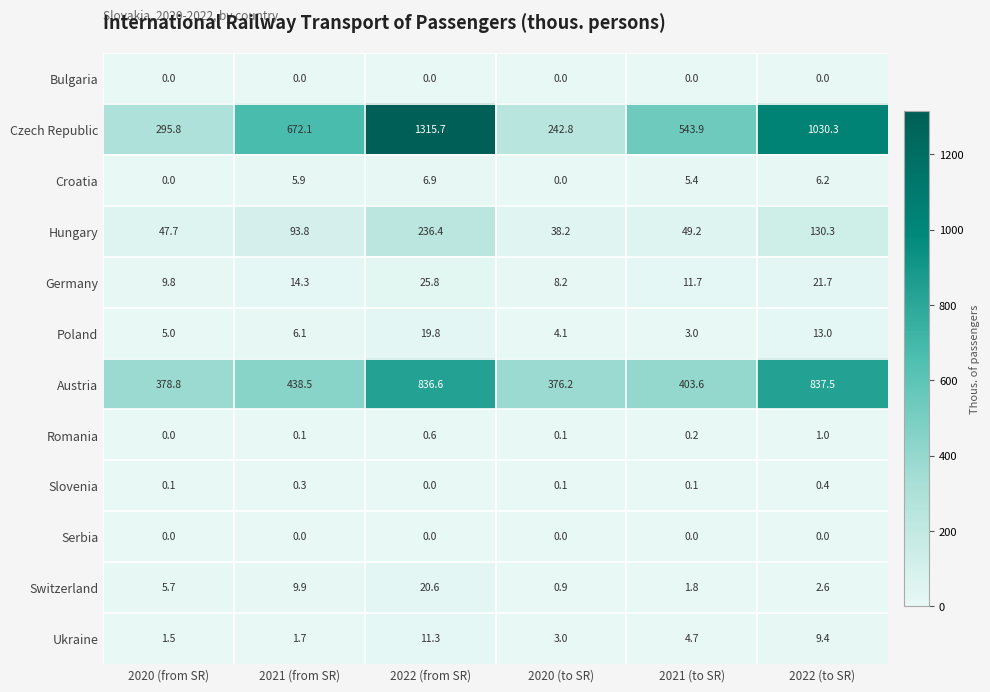

What is the sum of the Czech Republic values at 2020 (from SR) and 2020 (to SR)?

538.6